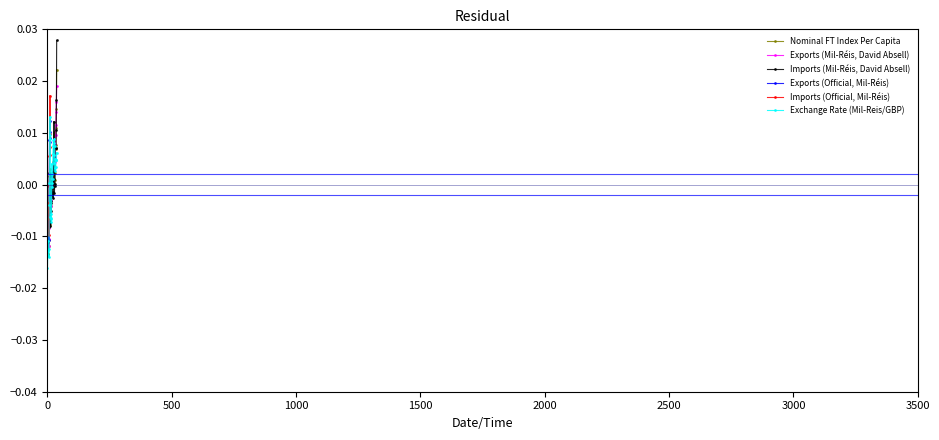

True or false: Exports (Mil-Réis, David Absell) has more than 0 points higher than both neighbors.

True